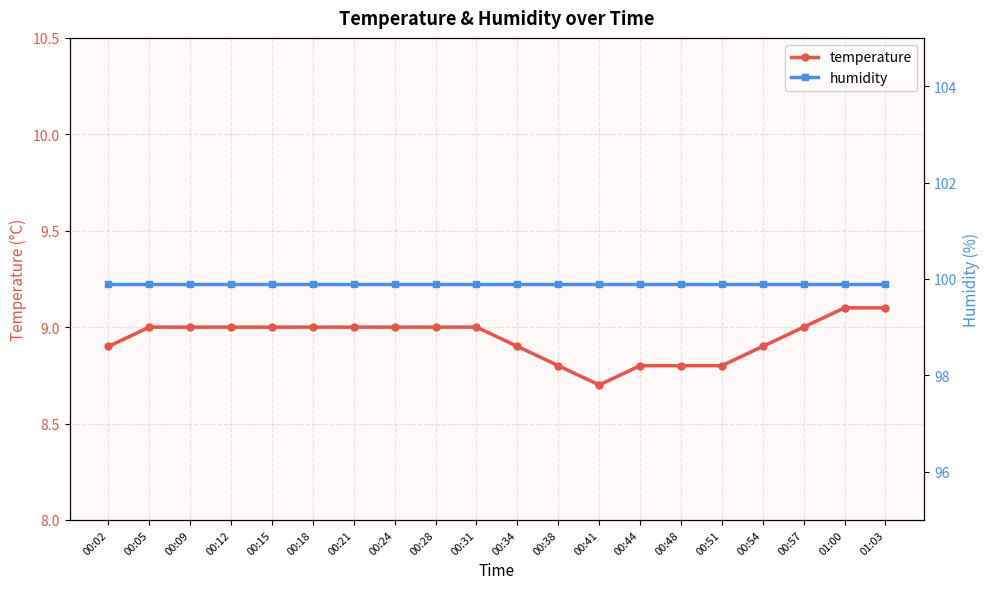

Which series has the widest spread of values?

temperature